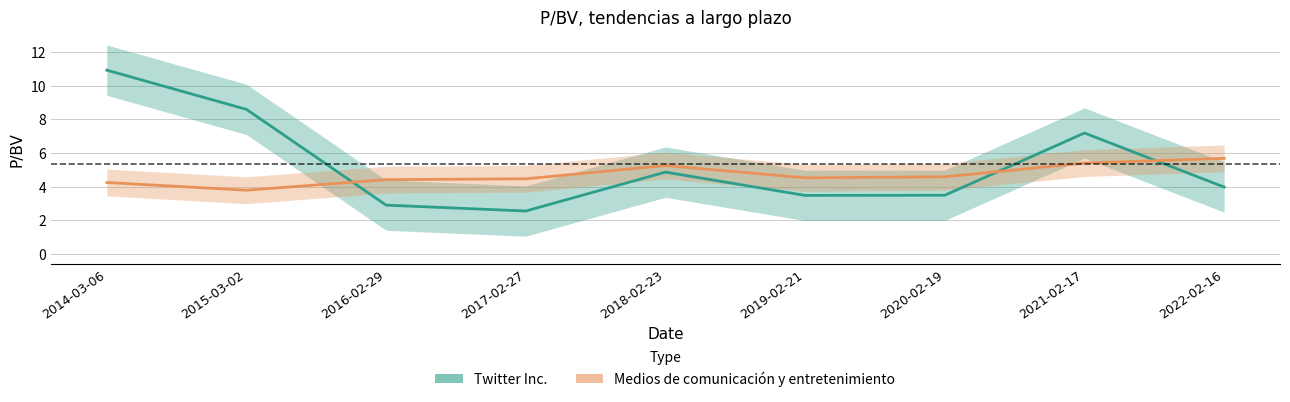

What are all the series names shown in the legend?

Twitter Inc., Medios de comunicación y entretenimiento